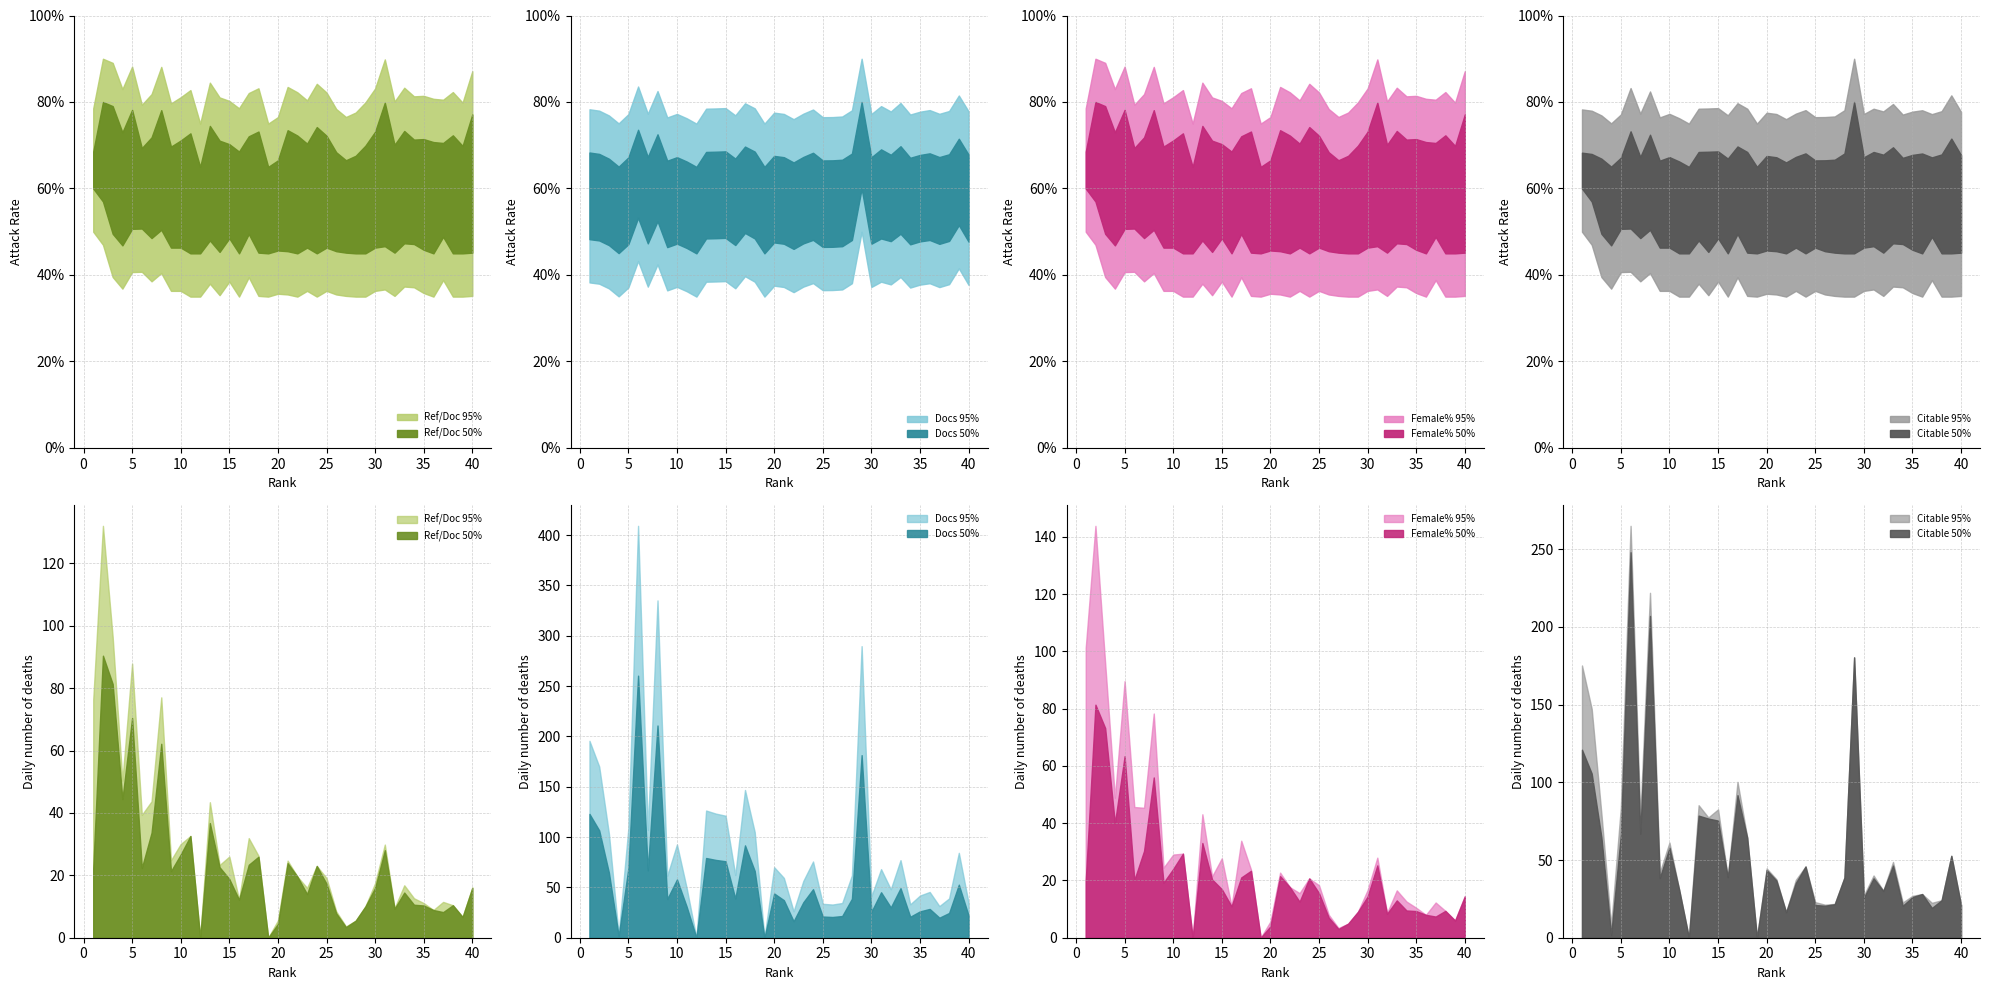

Where is the first local maximum for Citable Docs. (3years)?

6